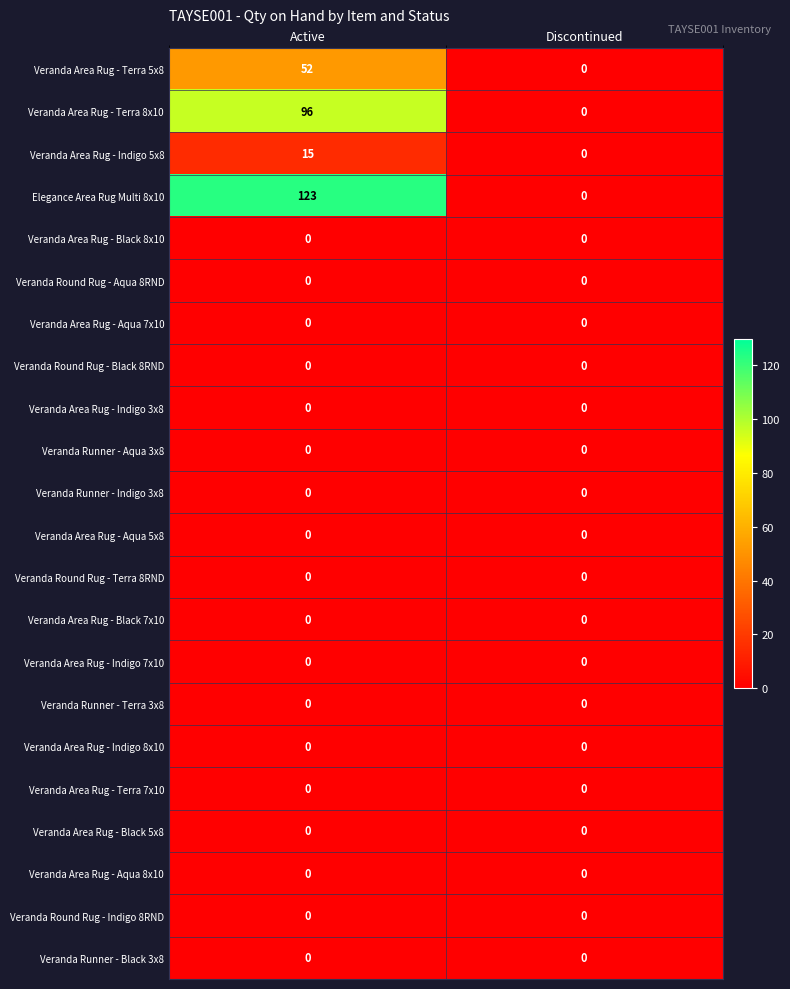

How many categories are shown in the chart?

2